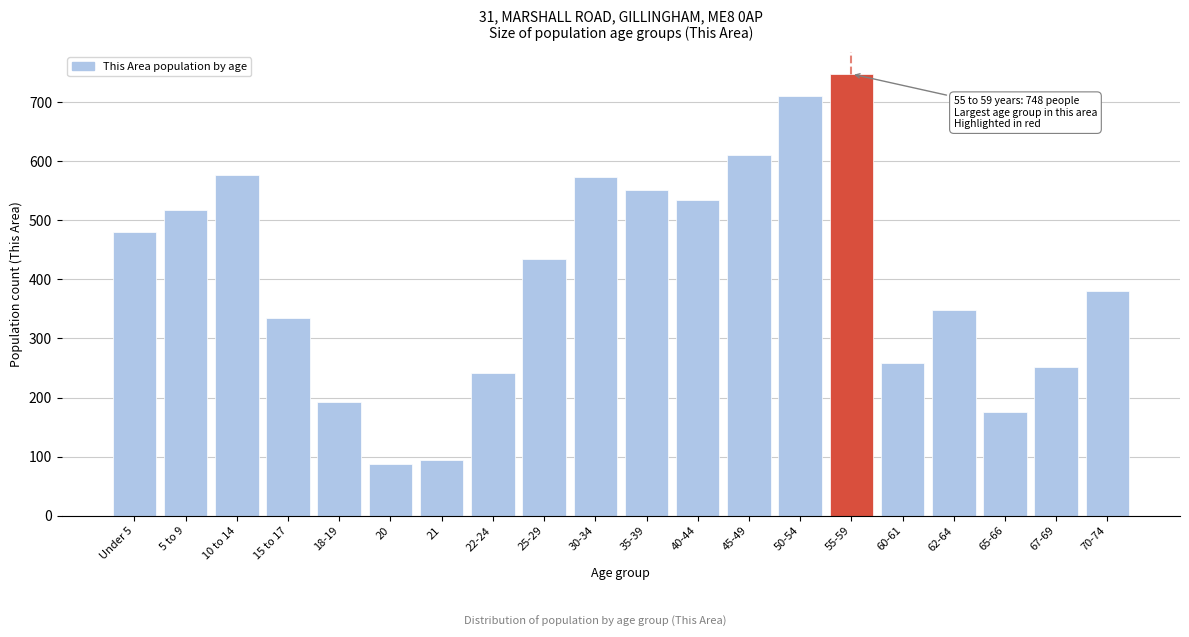

What is the label of the 20th bar from the left?

70-74